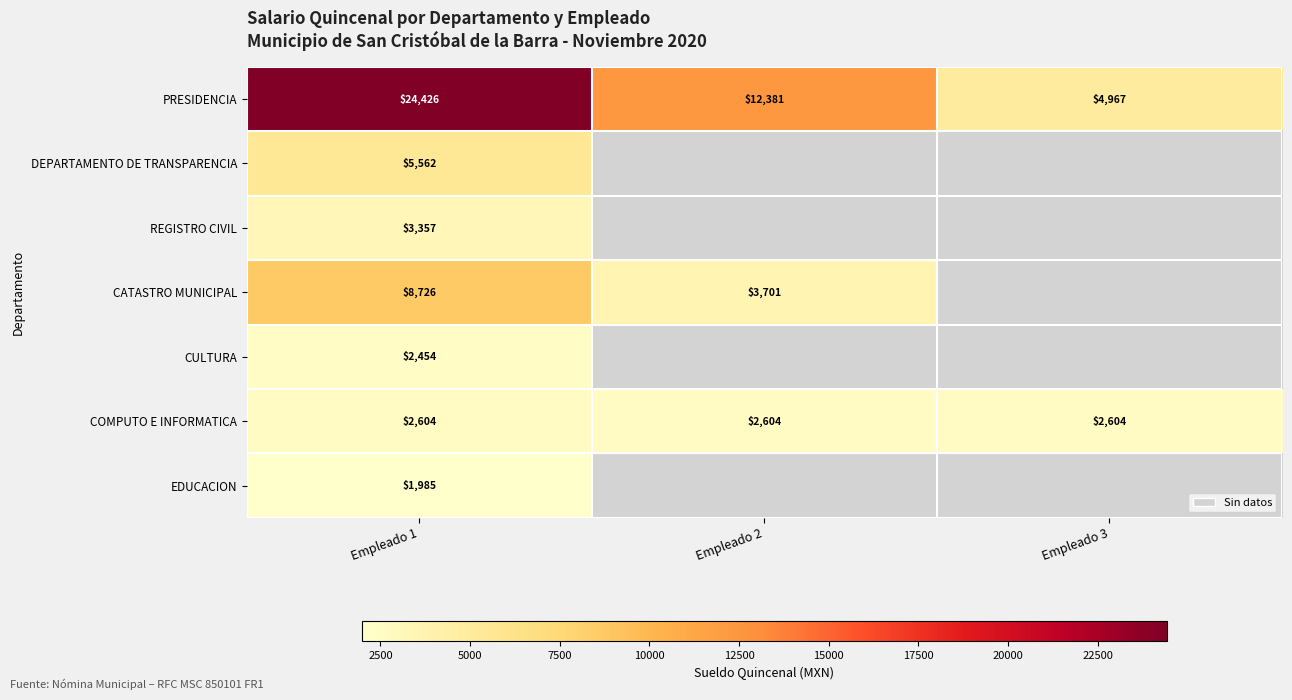

The EDUCACION series shows 1269.8 at Empleado 1. True or false?

False